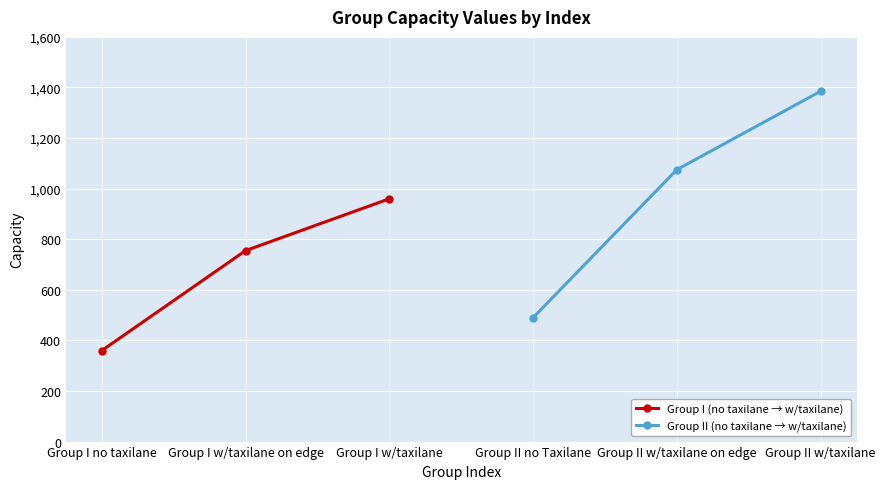

How many lines are shown in the chart?

2